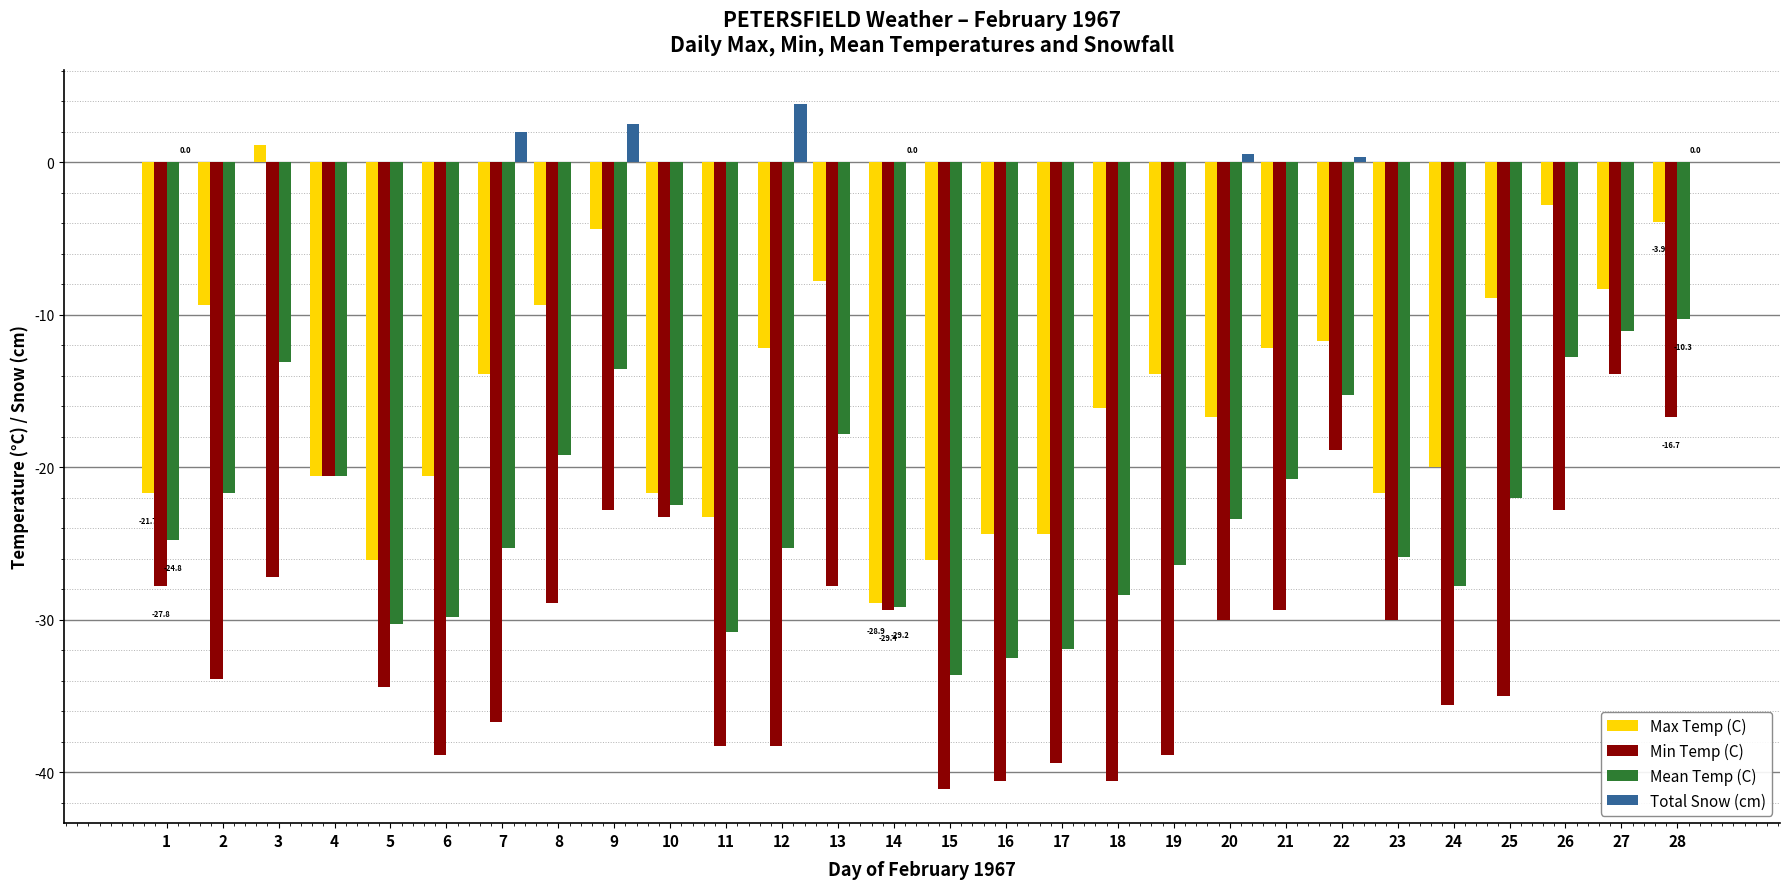

What is the average value of the Total Snow (cm) series?

0.3